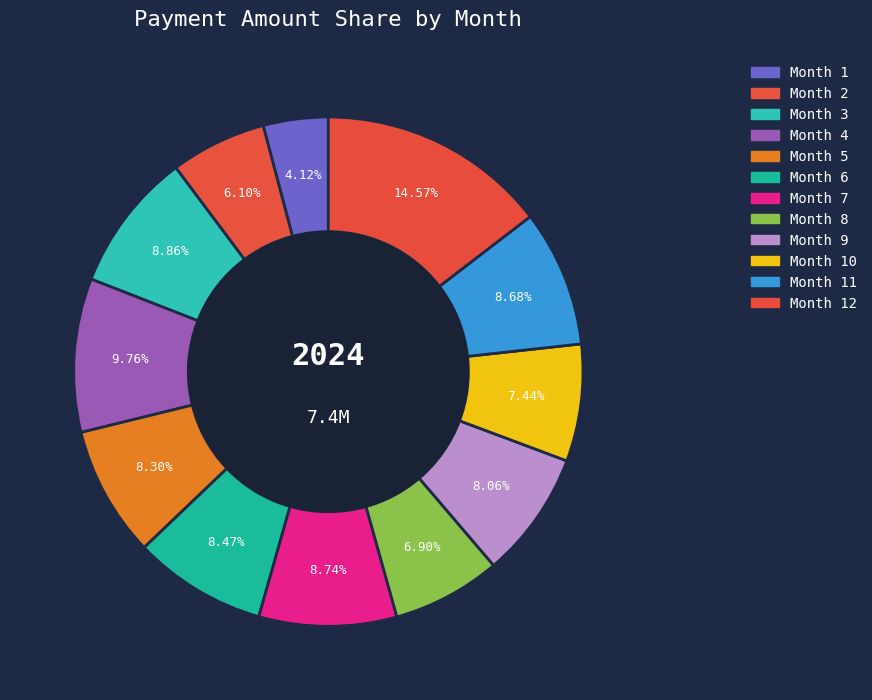

How many segments does this pie chart have?

12